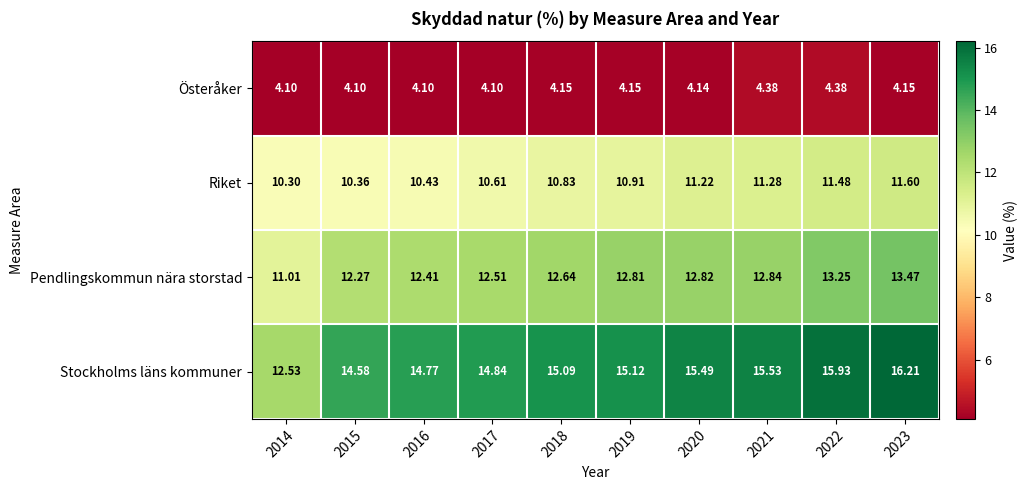

List the series in order of their peak value, highest first.

Stockholms läns kommuner, Pendlingskommun nära storstad, Riket, Österåker